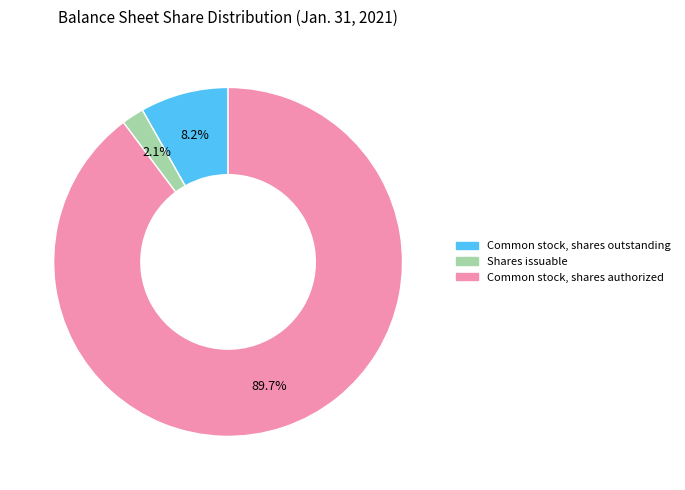

The Common stock, shares outstanding slice represents 8% of the pie. True or false?

True